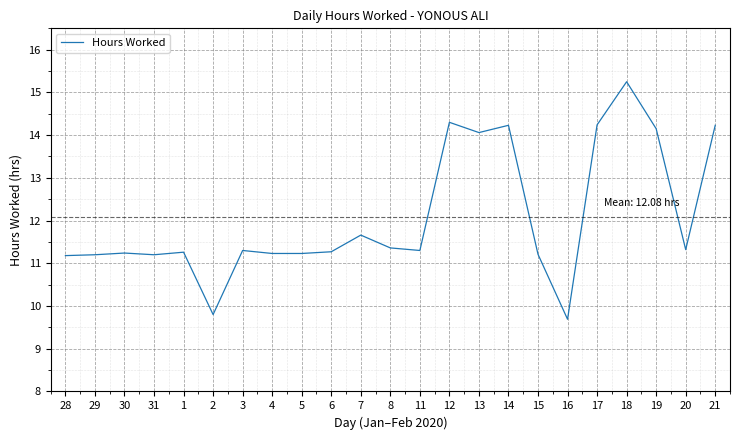

True or false: the data shows 11.2 at 29.

True